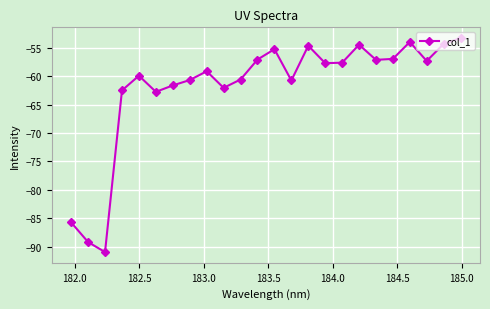

Is this an area chart (filled region under the line)?

No